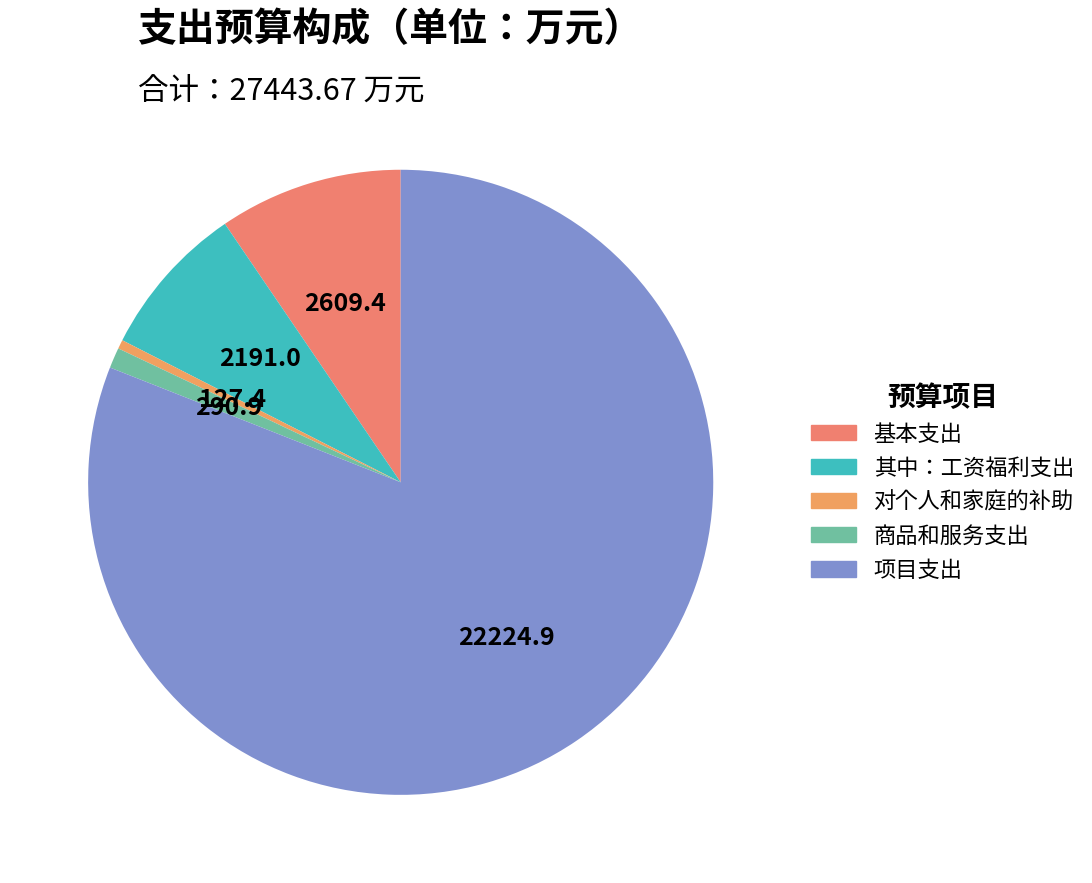

To the nearest percent, what is the difference between the 商品和服务支出 and 对个人和家庭的补助 slice percentages?

1%